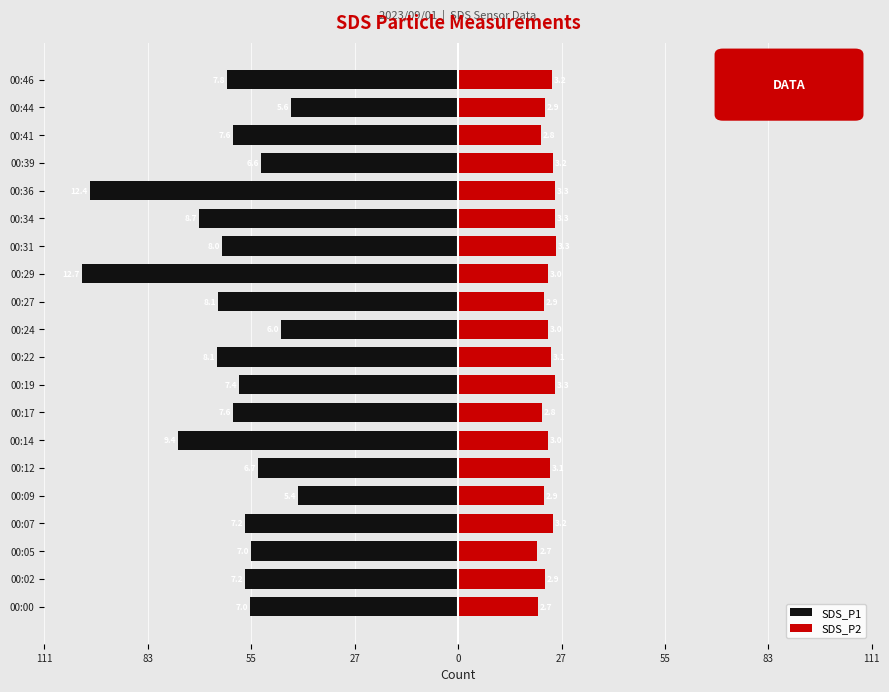

Read the SDS_P2 value at 00:46.

25.4